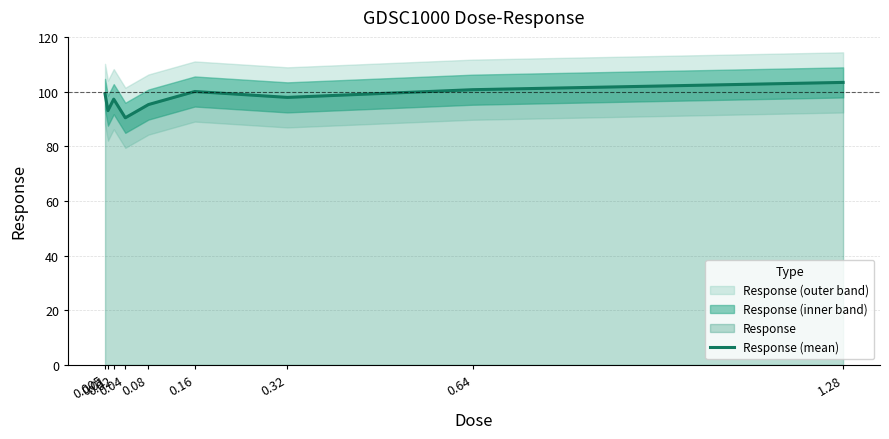

Between 0.08 and 0.02, which is larger?

0.02